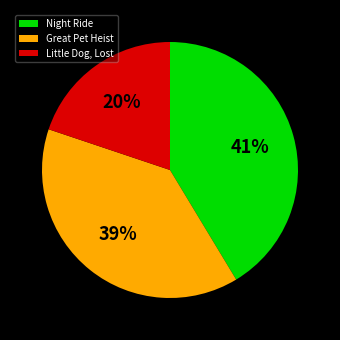

Is it true that Great Pet Heist is 39% of the pie?

True